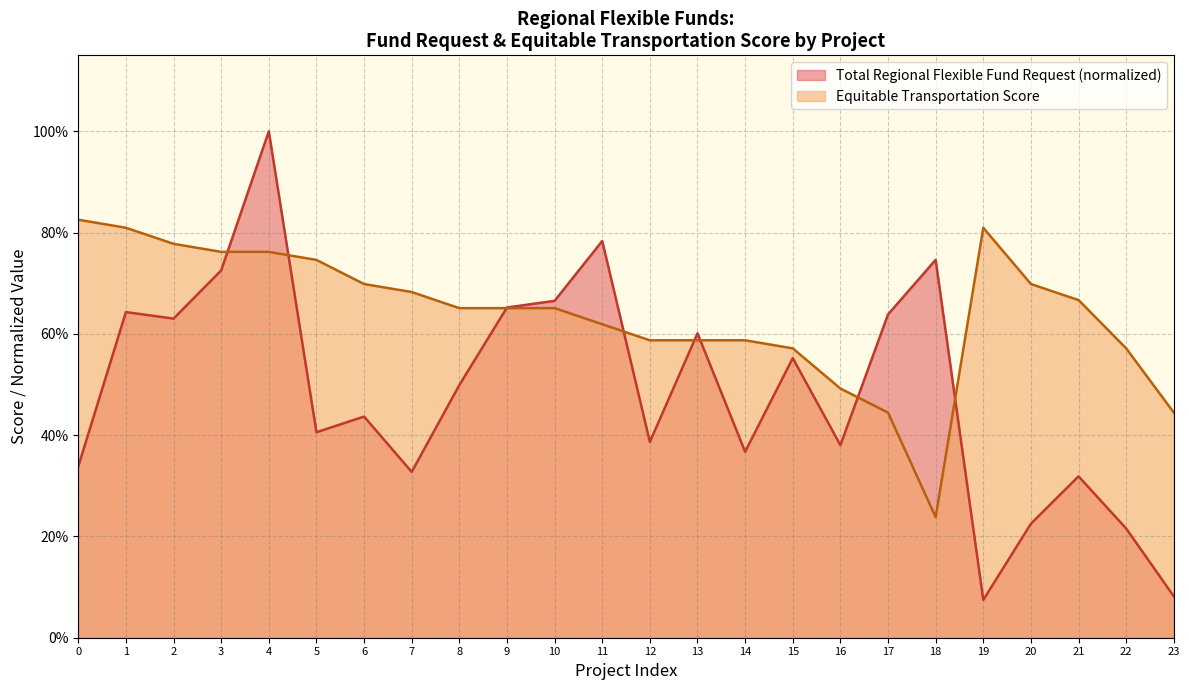

Which series has the largest range (max minus min)?

Total Regional Flexible Fund Request (normalized)